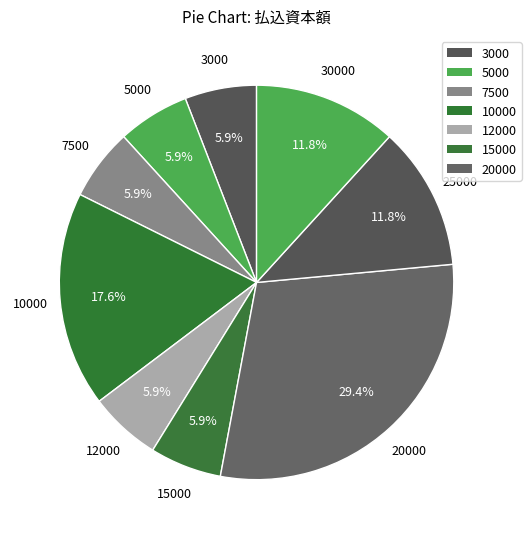

Count the number of slices in the pie.

9